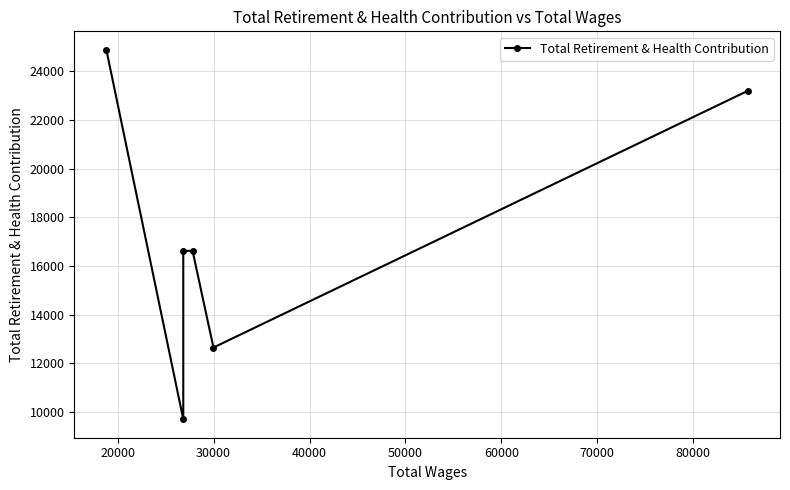

Is it true that the value at 20000 is 14157?

False